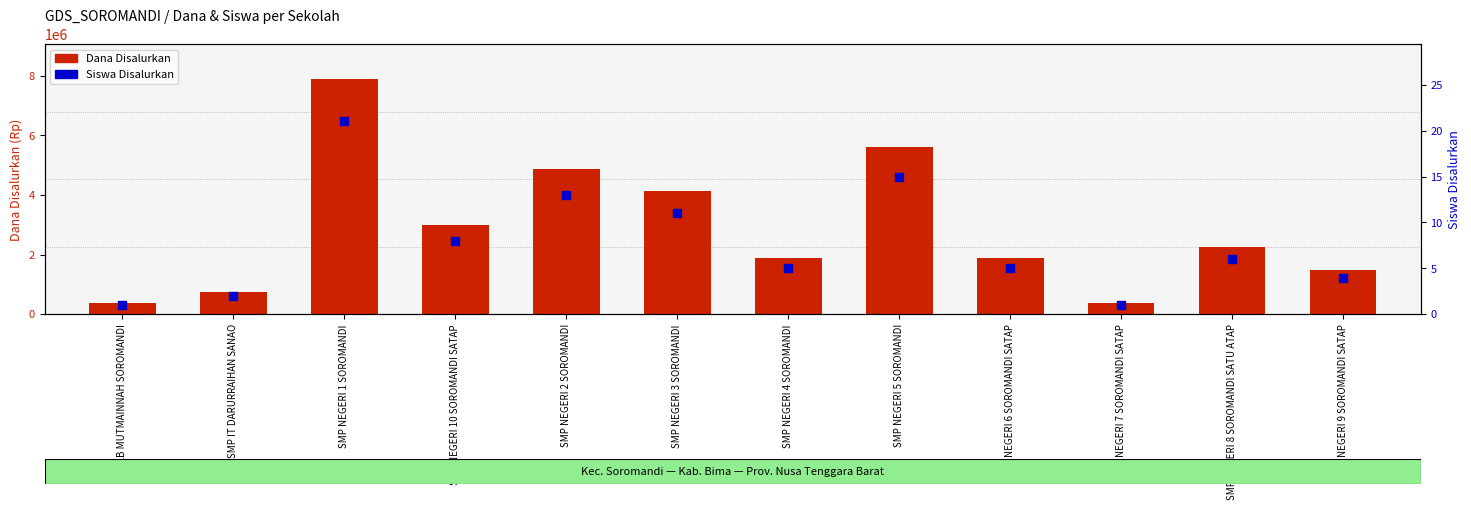

At how many categories does at least one series exceed 744485?

10